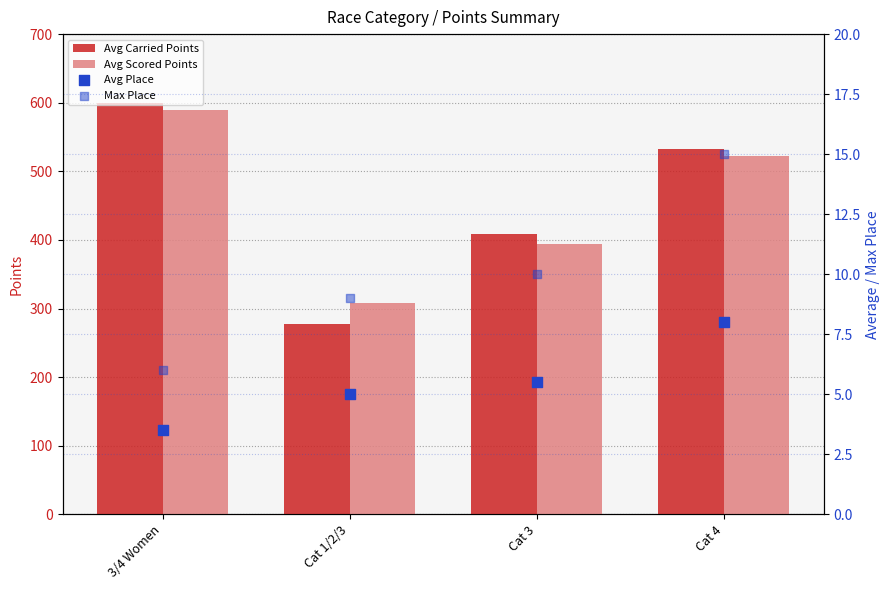

Which series has the largest Y range (max minus min)?

Avg Carried Points